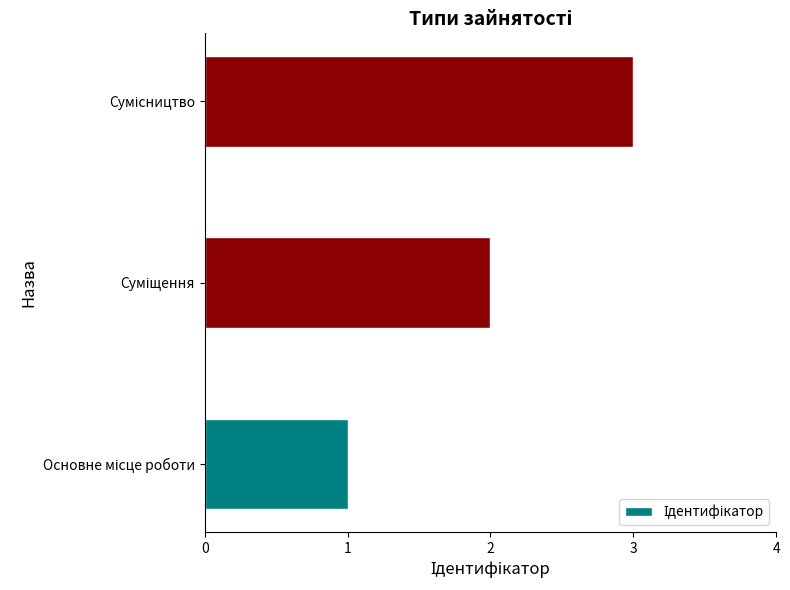

What is the greatest value displayed?

3